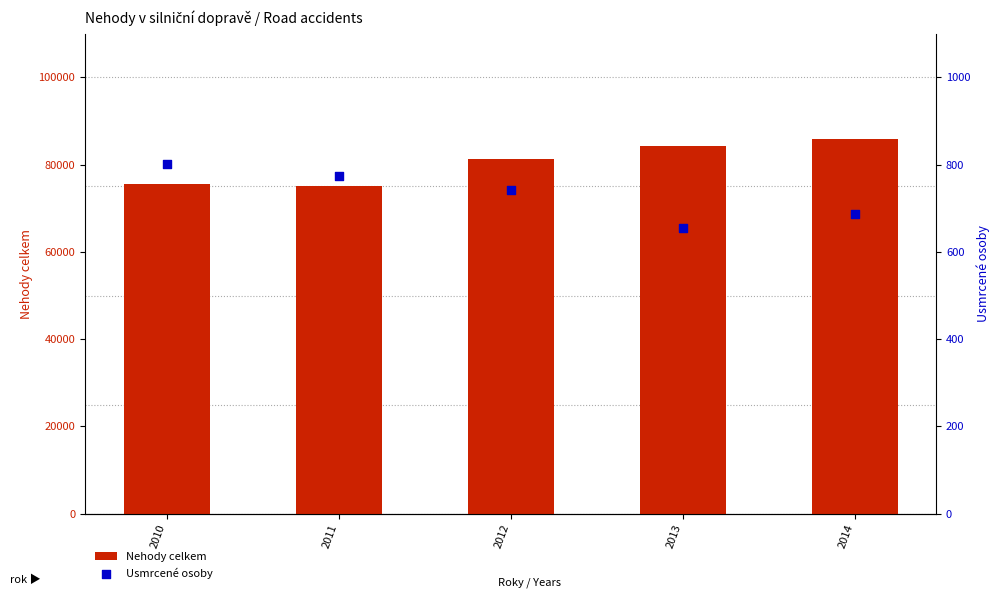

Which series has the largest total across all categories?

Nehody celkem